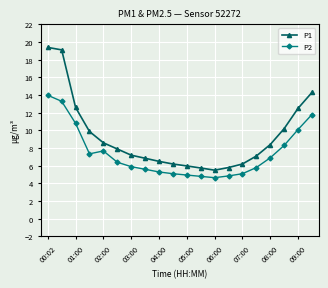

What is the greatest value displayed?

19.4